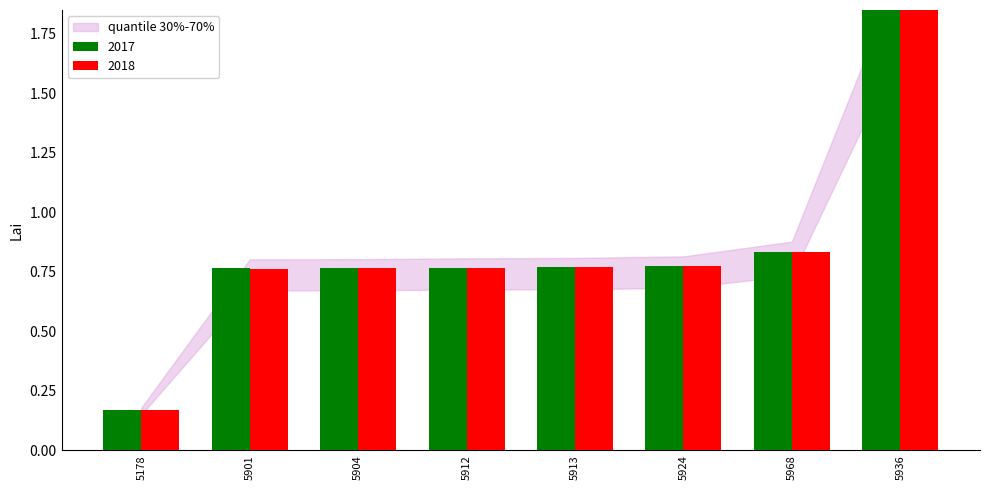

Is it true that 2017 equals 0.8 at 5924?

True